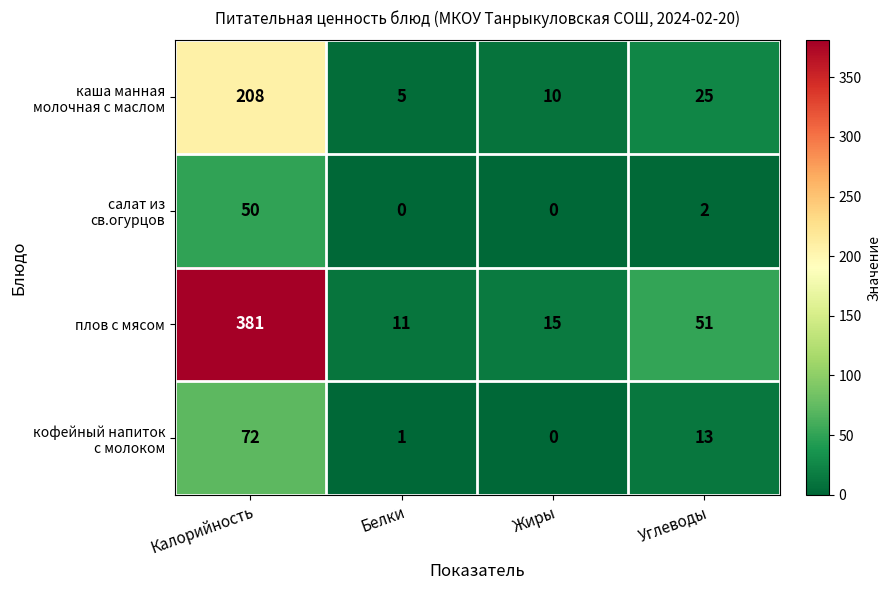

Read the плов с мясом value at Углеводы.

51